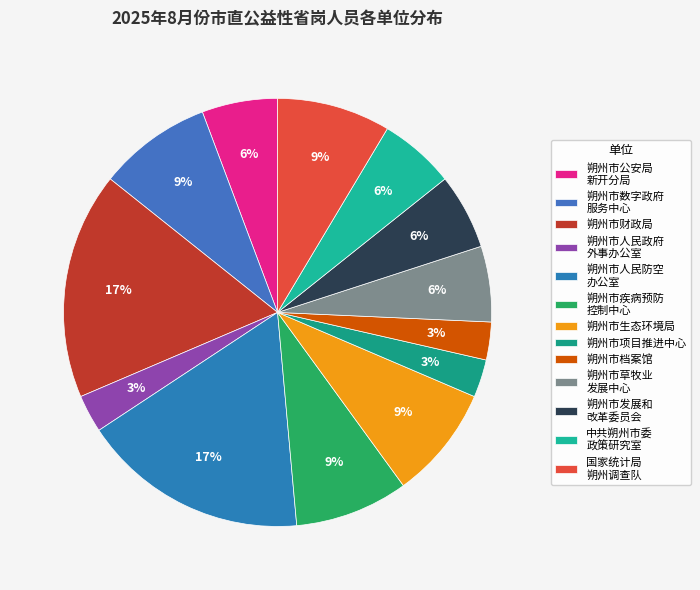

Does any single category account for the majority?

No